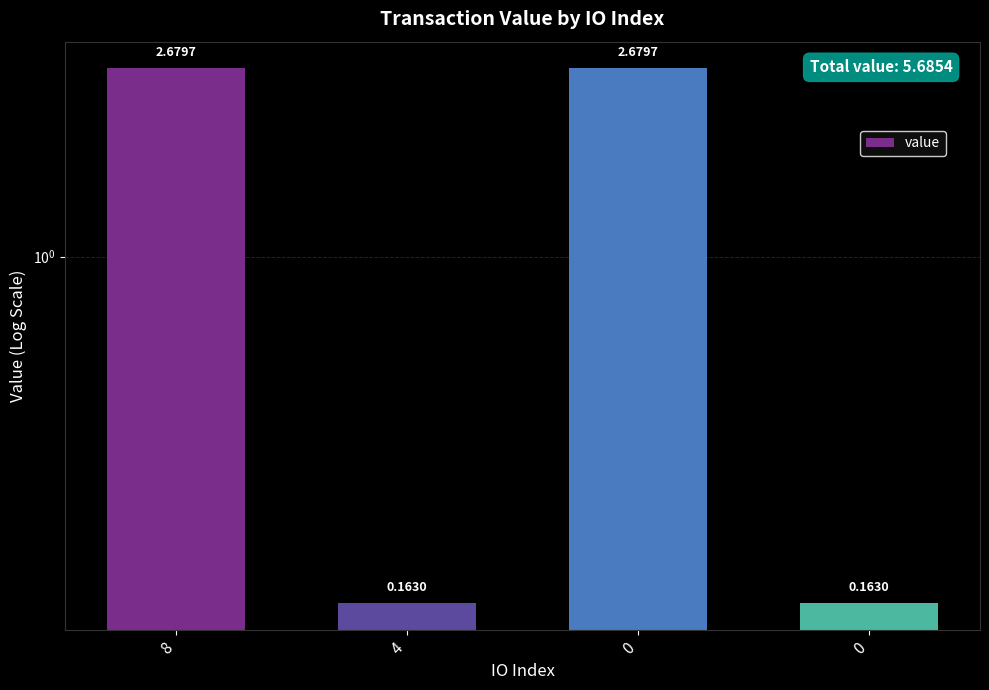

How many categories are shown in the chart?

4